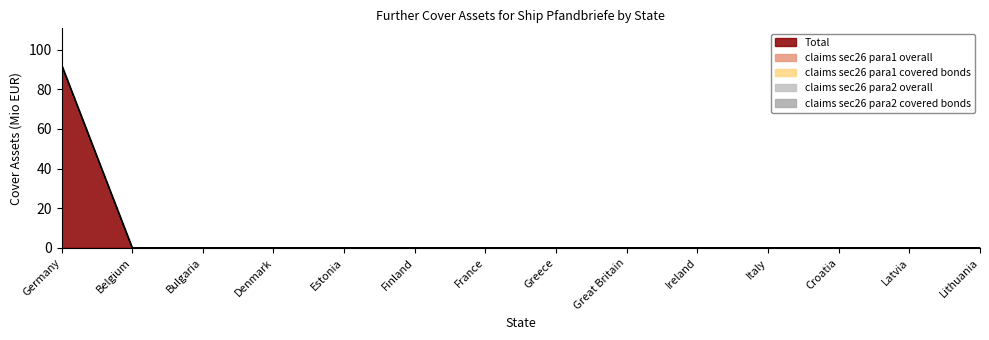

Which series has the largest total across all categories?

Total